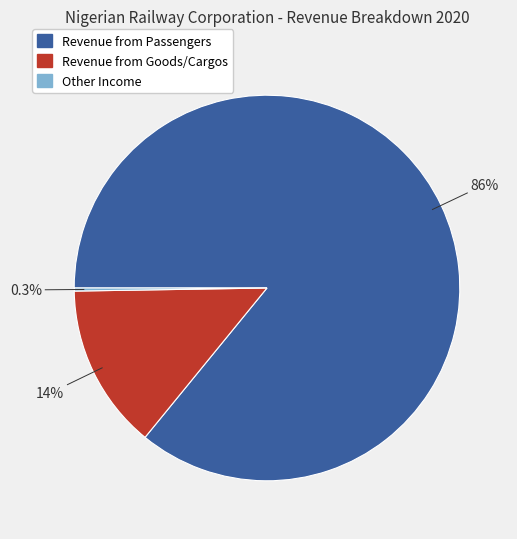

Is there a majority slice in this chart?

Yes